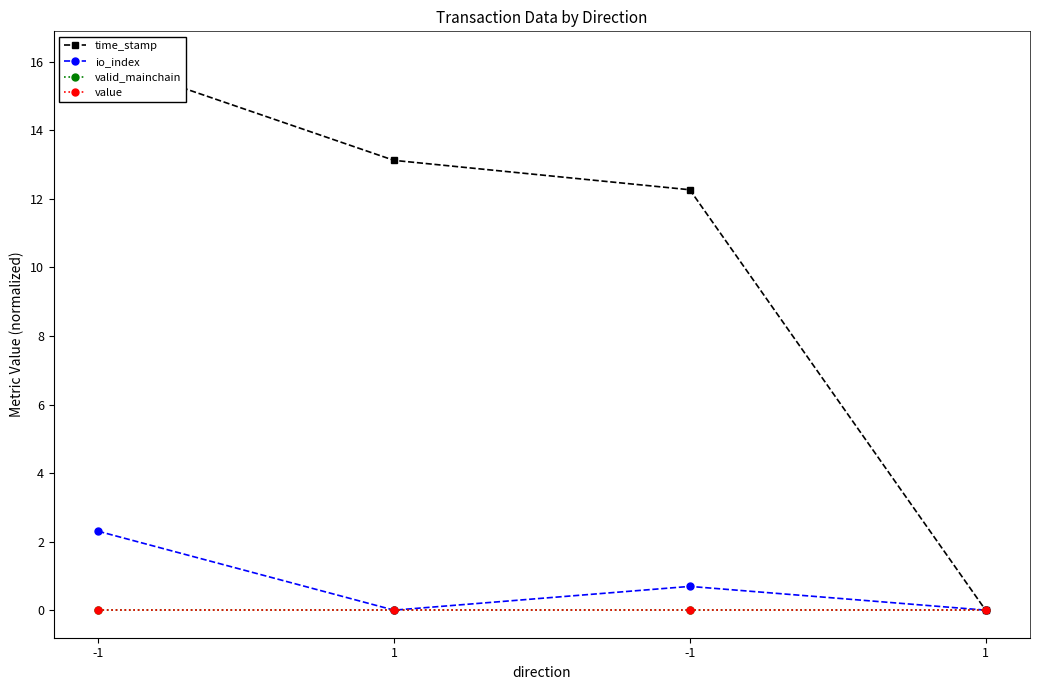

True or false: valid_mainchain and value cross at least once.

False